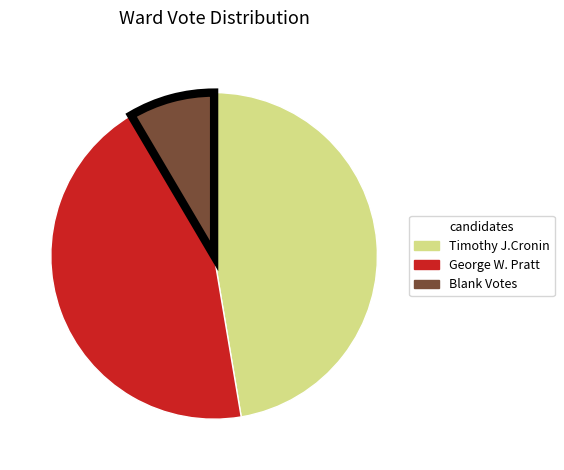

How many segments does this pie chart have?

3